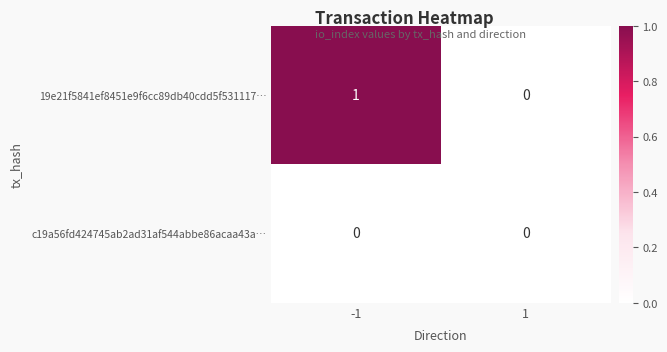

True or false: 19e21f5841ef8451e9f6cc89db40cdd5f531117… has a value of 1 at -1.

True